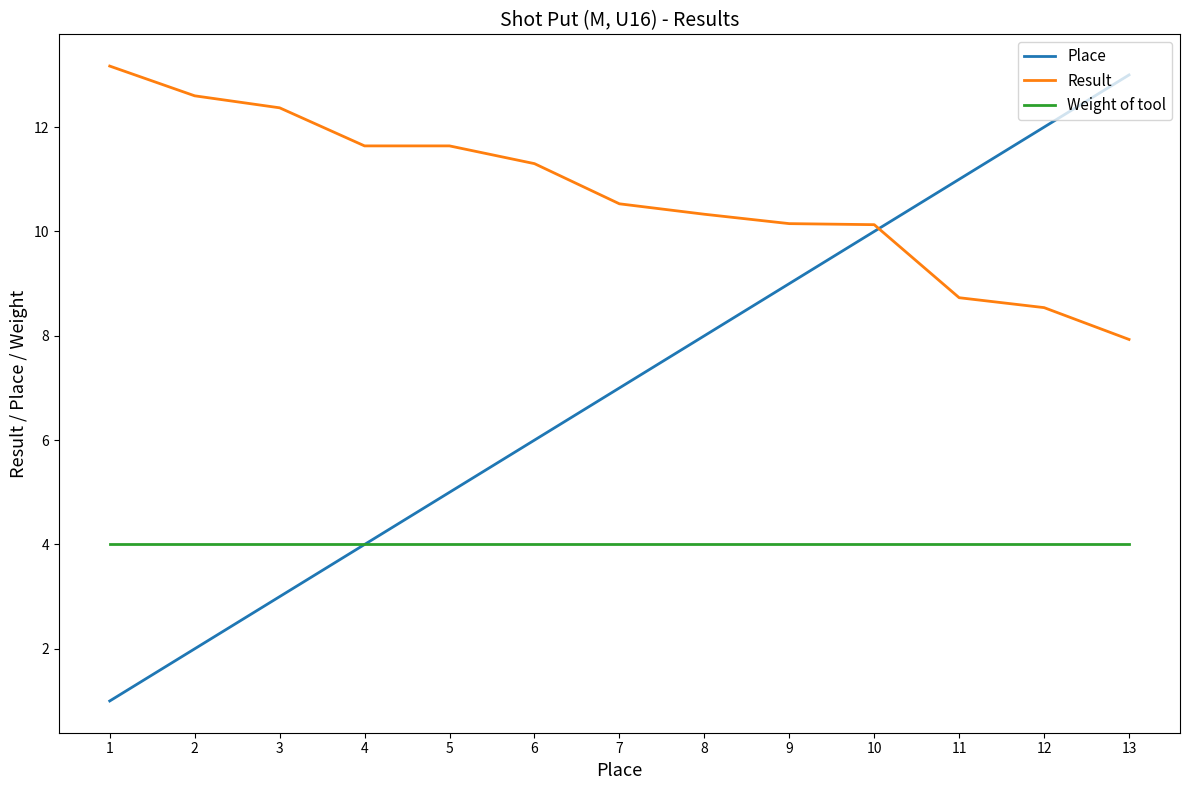

True or false: Weight of tool and Result intersect in this chart.

False